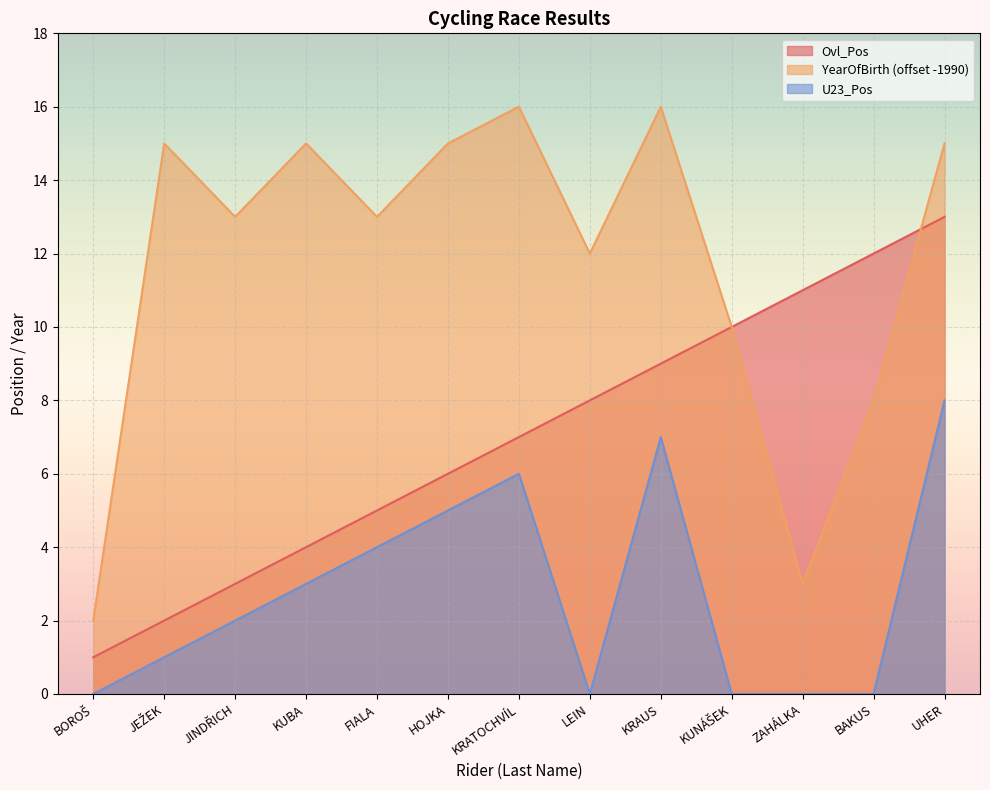

What is the difference between the YearOfBirth values at KRATOCHVÍL and UHER?

1